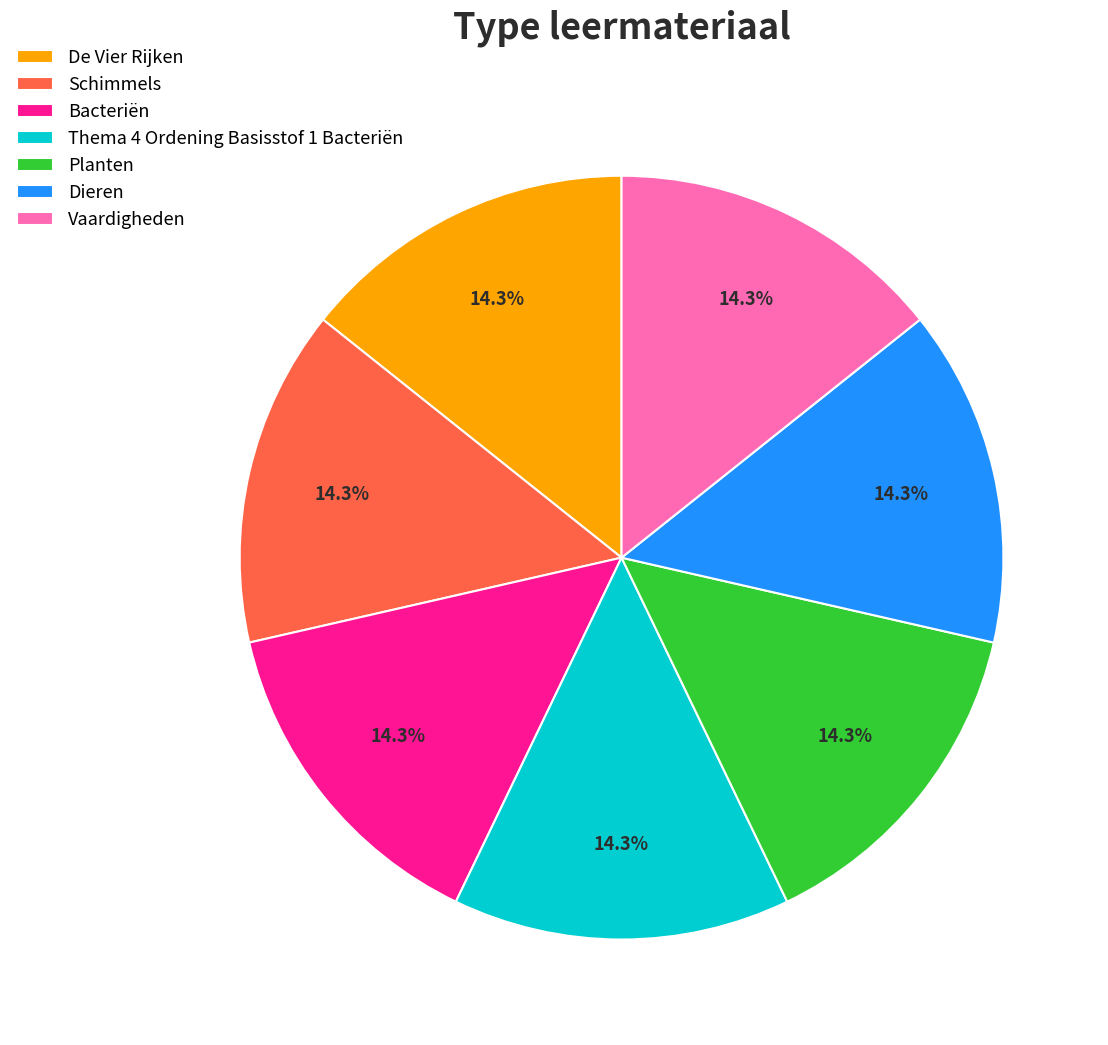

What is the ratio of the value at Vaardigheden to the value at Thema 4 Ordening Basisstof 1 Bacteriën?

1.0